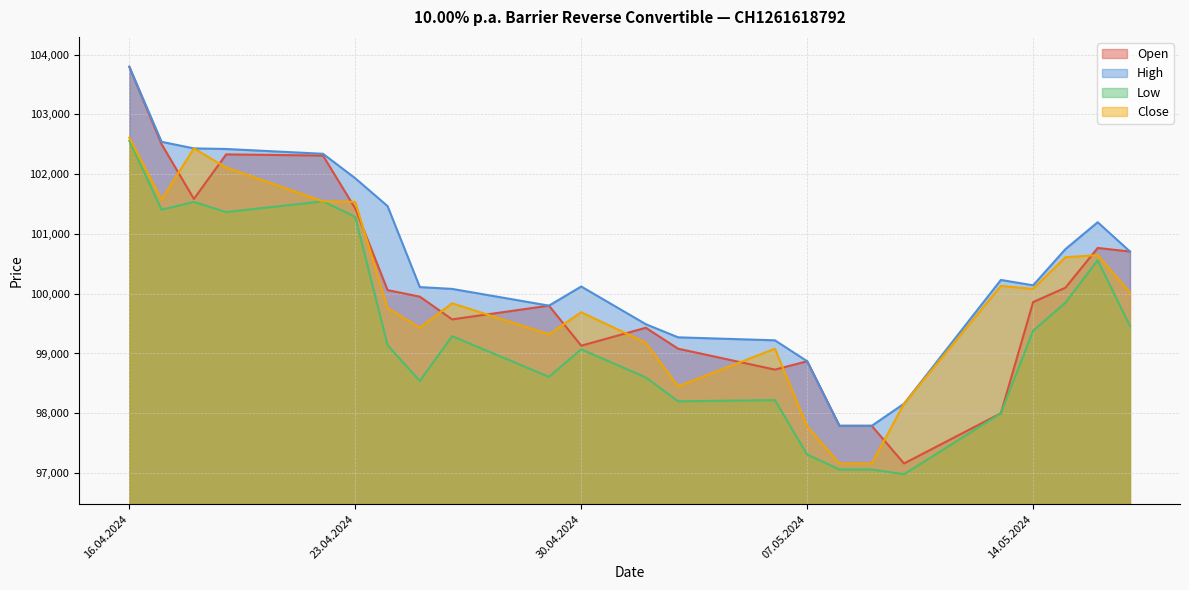

What value does the Low series have at 25.04.2024, to the nearest 100?

98500